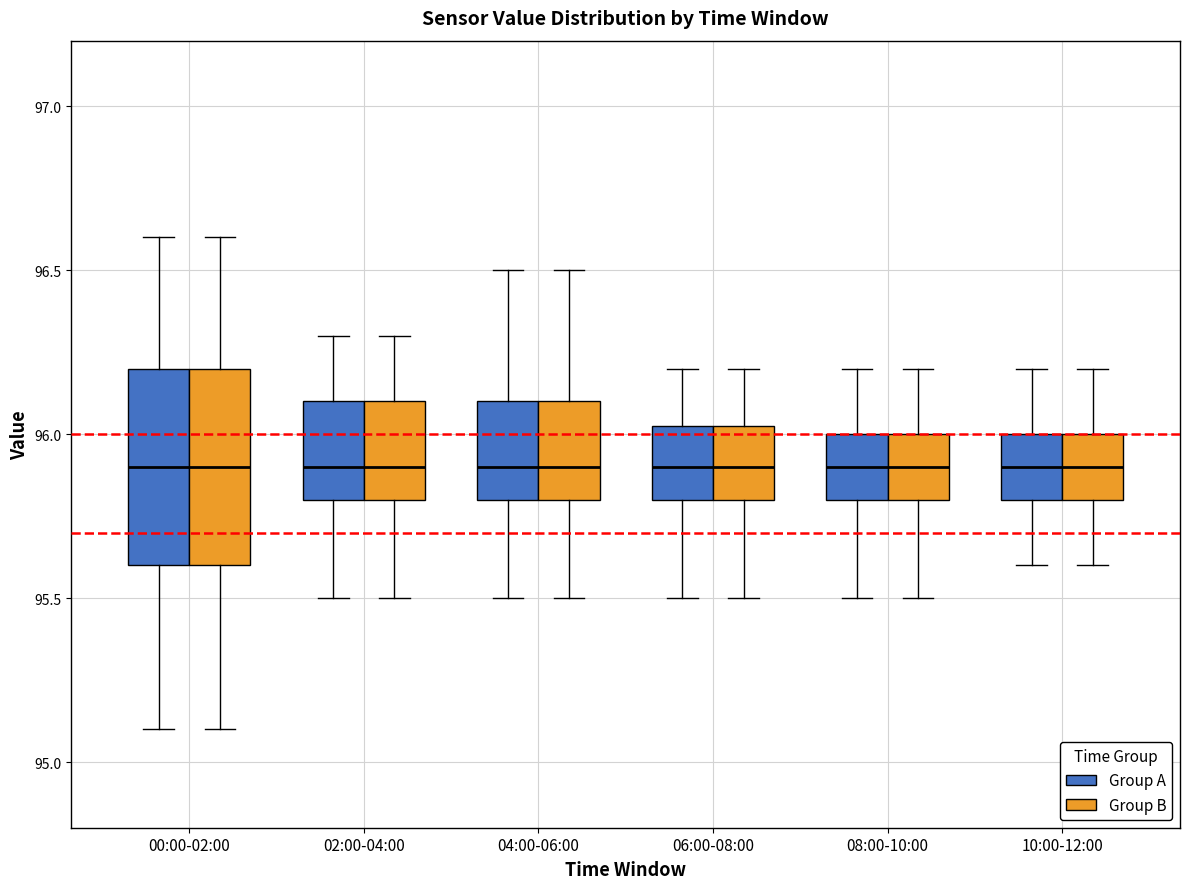

Reading left to right, read every box against the y-axis: the position of its median line, the range the box covers, and the ends of its whiskers. The values are not printed on the chart, so give them approximately, as read against the axis.

00:00-02:00 (Group A): median 95.90, box 95.60 to 96.20, whiskers 95.10 to 96.60
00:00-02:00 (Group B): median 95.90, box 95.60 to 96.20, whiskers 95.10 to 96.60
02:00-04:00 (Group A): median 95.90, box 95.80 to 96.10, whiskers 95.50 to 96.30
02:00-04:00 (Group B): median 95.90, box 95.80 to 96.10, whiskers 95.50 to 96.30
04:00-06:00 (Group A): median 95.90, box 95.80 to 96.10, whiskers 95.50 to 96.50
04:00-06:00 (Group B): median 95.90, box 95.80 to 96.10, whiskers 95.50 to 96.50
06:00-08:00 (Group A): median 95.90, box 95.80 to 96.05, whiskers 95.50 to 96.20
06:00-08:00 (Group B): median 95.90, box 95.80 to 96.05, whiskers 95.50 to 96.20
08:00-10:00 (Group A): median 95.90, box 95.80 to 96.00, whiskers 95.50 to 96.20
08:00-10:00 (Group B): median 95.90, box 95.80 to 96.00, whiskers 95.50 to 96.20
10:00-12:00 (Group A): median 95.90, box 95.80 to 96.00, whiskers 95.60 to 96.20
10:00-12:00 (Group B): median 95.90, box 95.80 to 96.00, whiskers 95.60 to 96.20